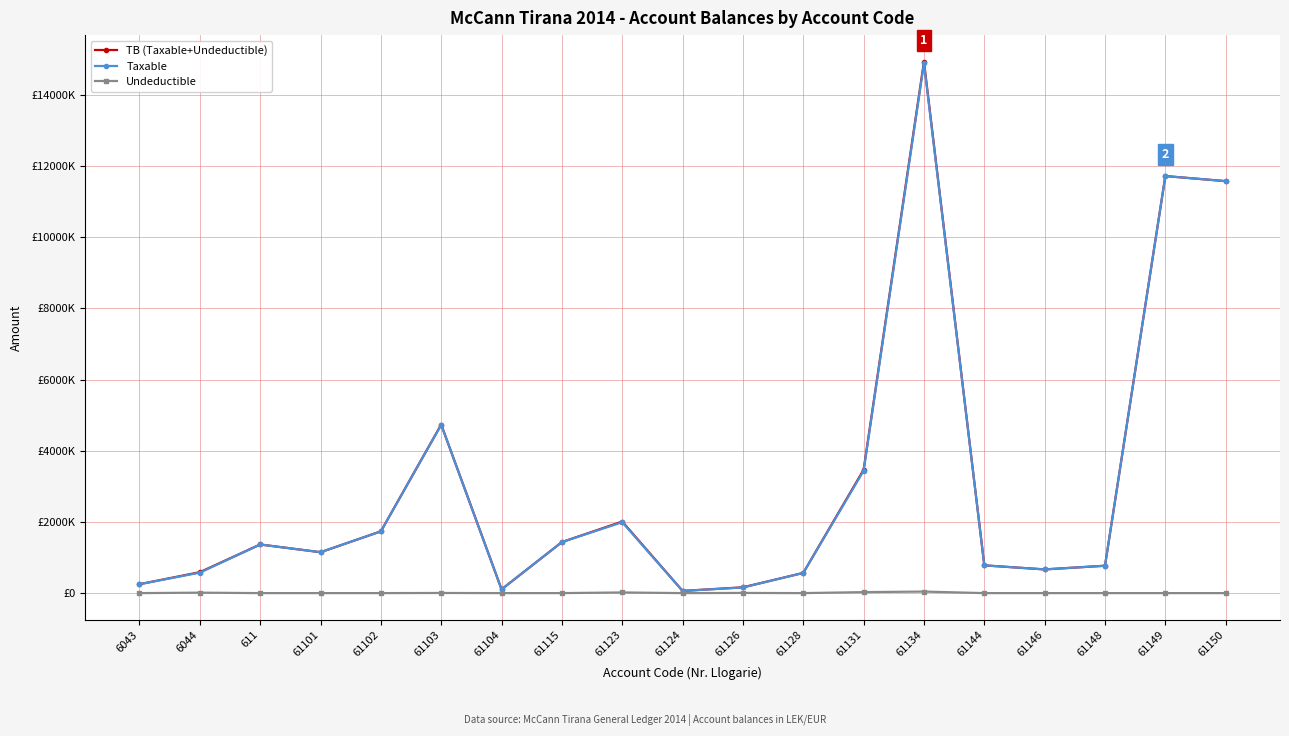

At 61150, list the series in order from smallest to largest.

Undeductible, TB (Taxable+Undeductible), Taxable